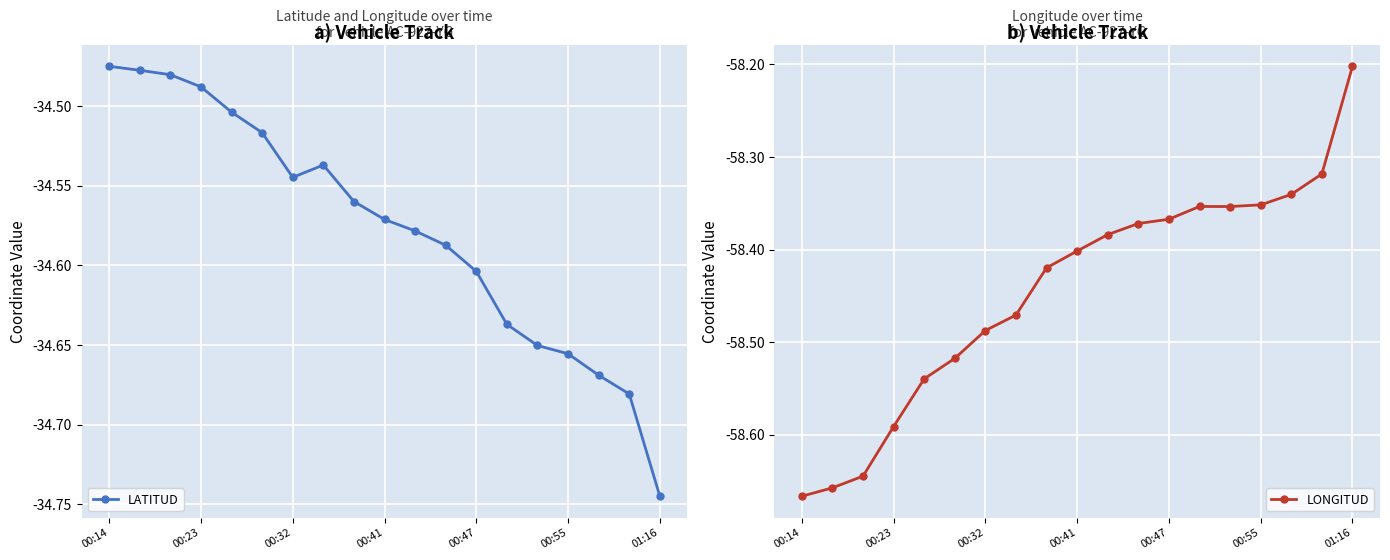

True or false: LONGITUD has a value of -58.4 at 8.

True